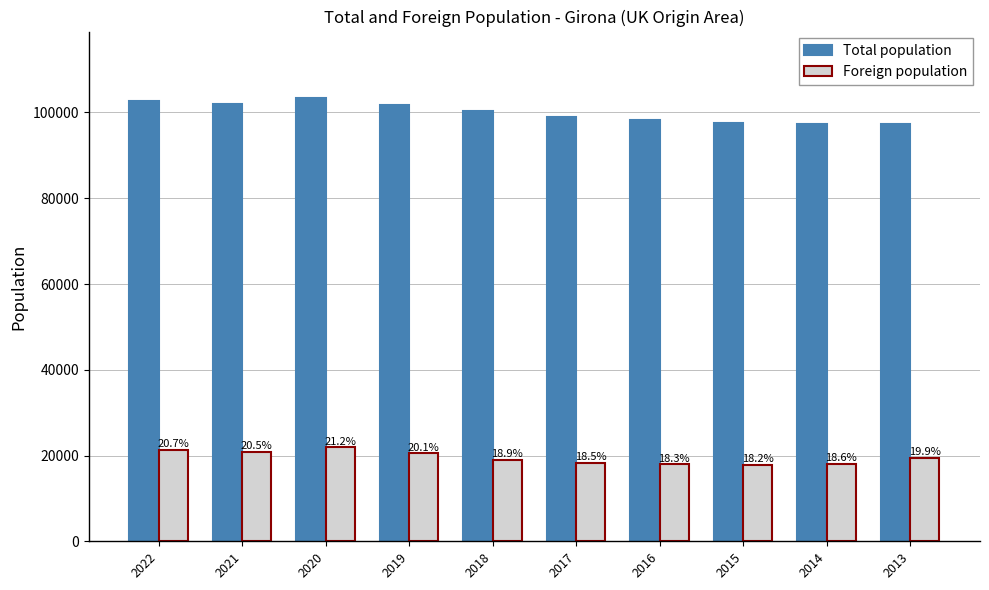

Rank the series by their average value, from highest to lowest.

Total population, Foreign population